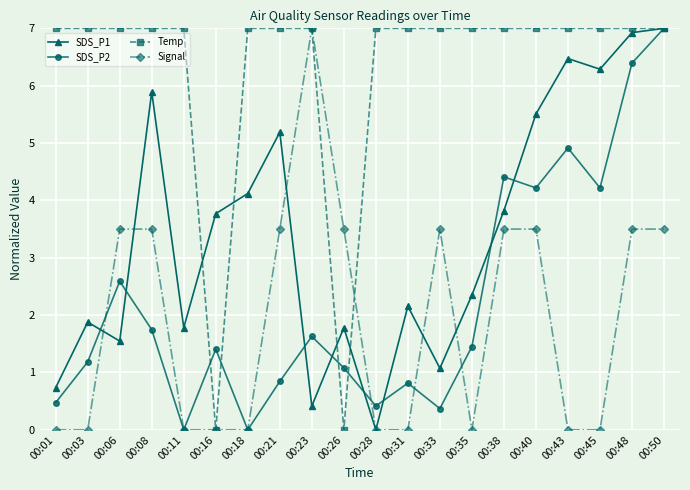

At which category is the sum across all series the highest?

00:50